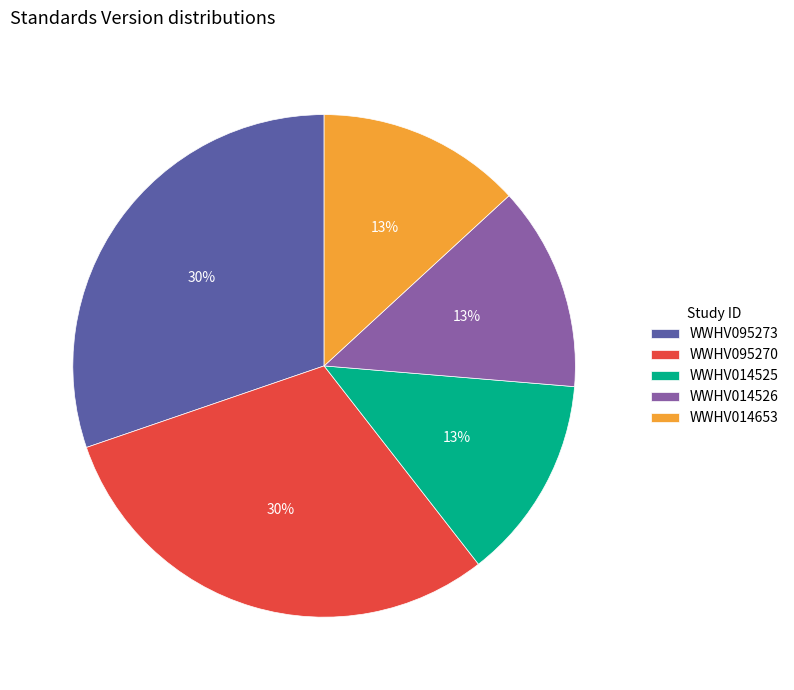

How many slices are in this pie chart?

5